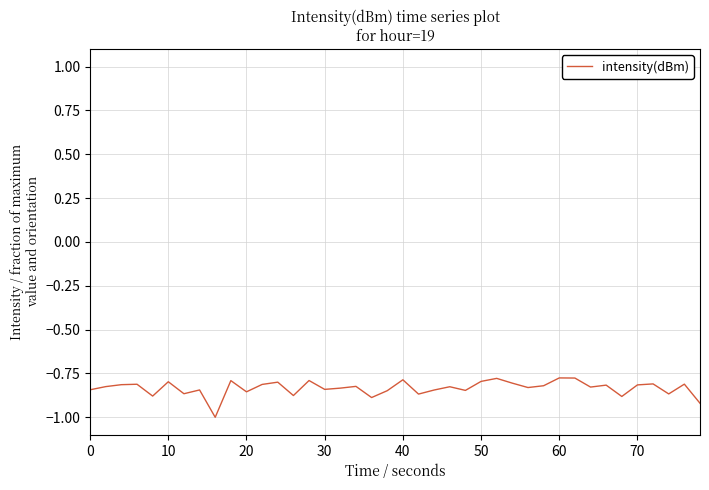

What is the smallest value displayed?

-1.0